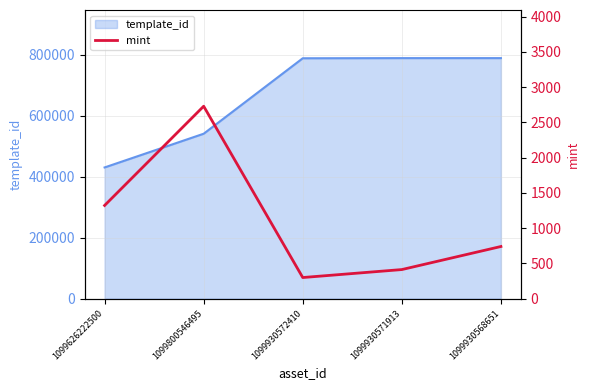

True or false: template_id has a value of 166617 at 1099930568651.

False